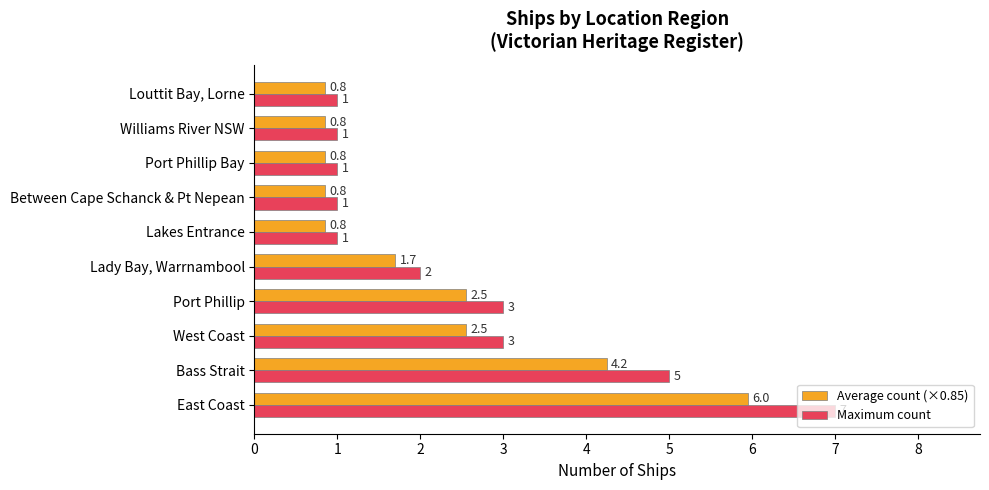

The value of Maximum count at Between Cape Schanck & Pt Nepean is 1.6. True or false?

False